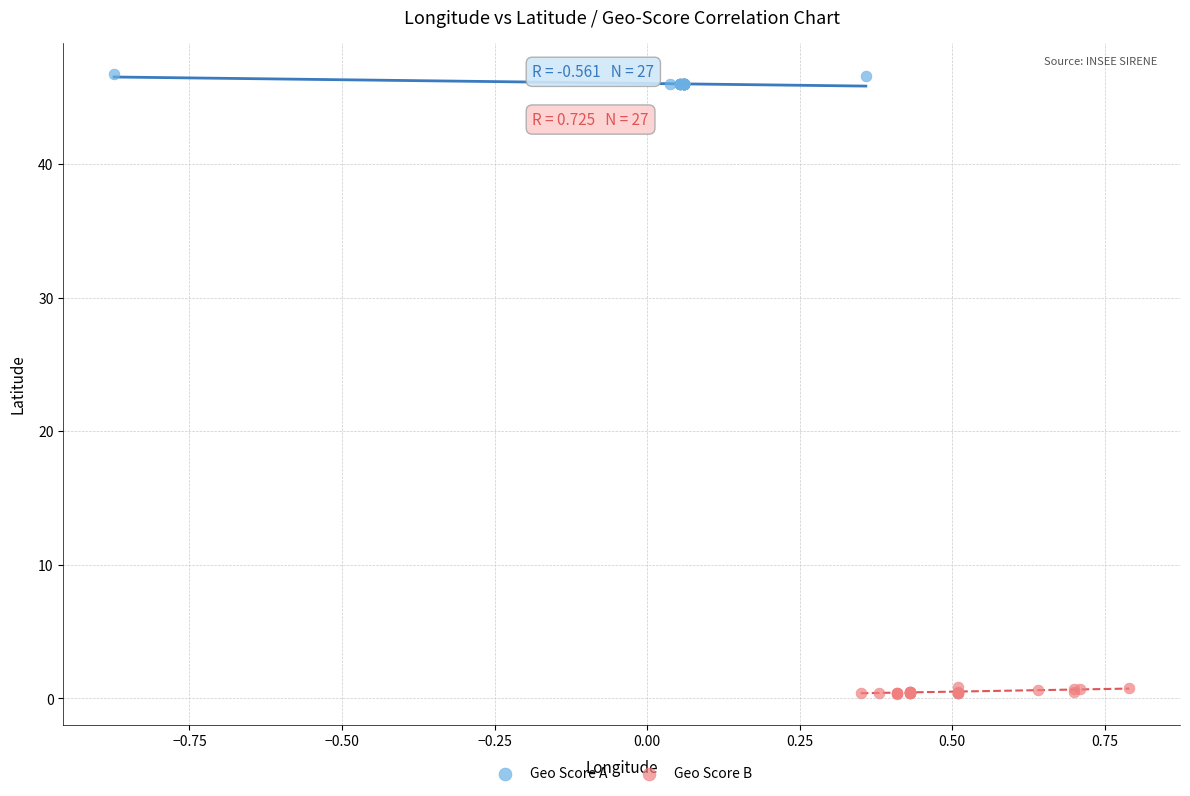

Which series contains the lowest Y value?

Geo Score B